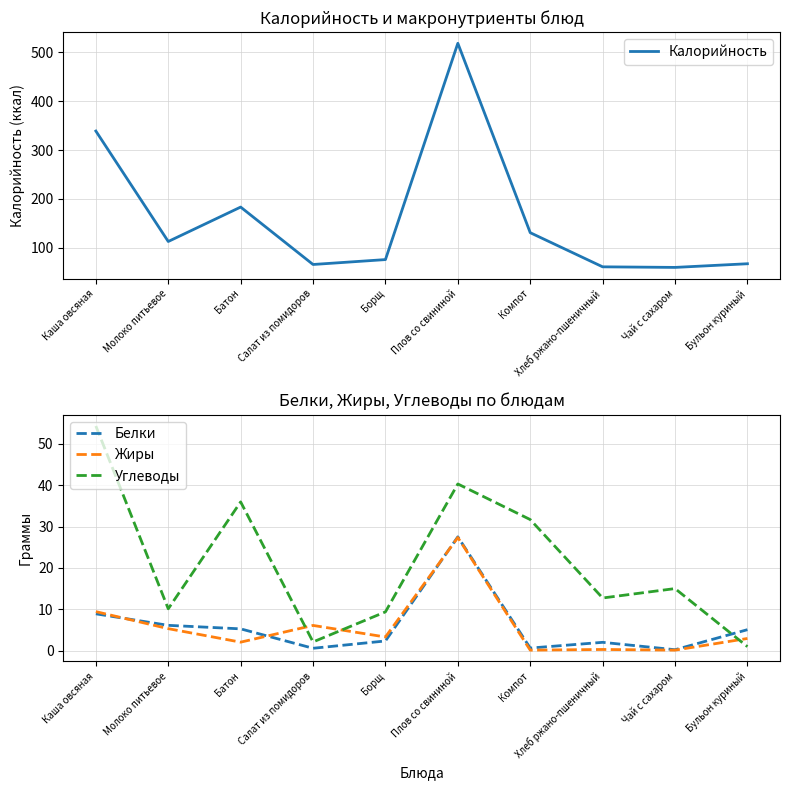

Is it true that Белки equals 0.6 at Салат из помидоров?

True